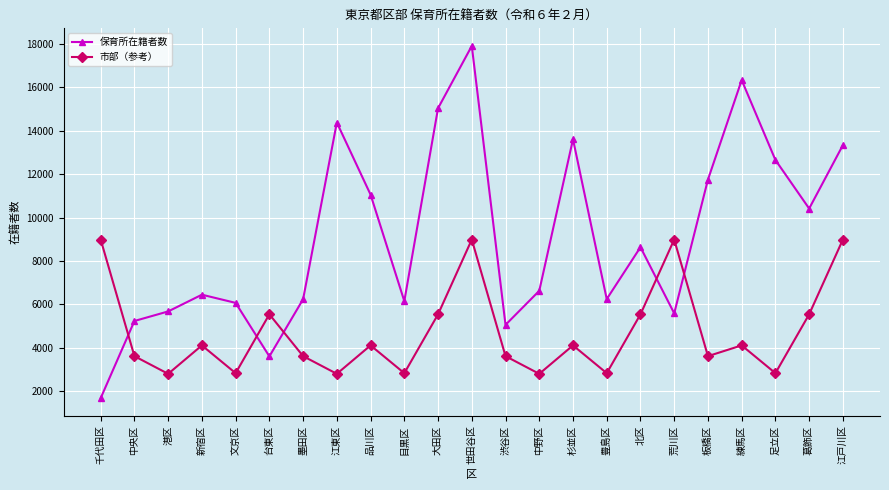

The value of 保育所在籍者数 at 足立区 is 12657. True or false?

True